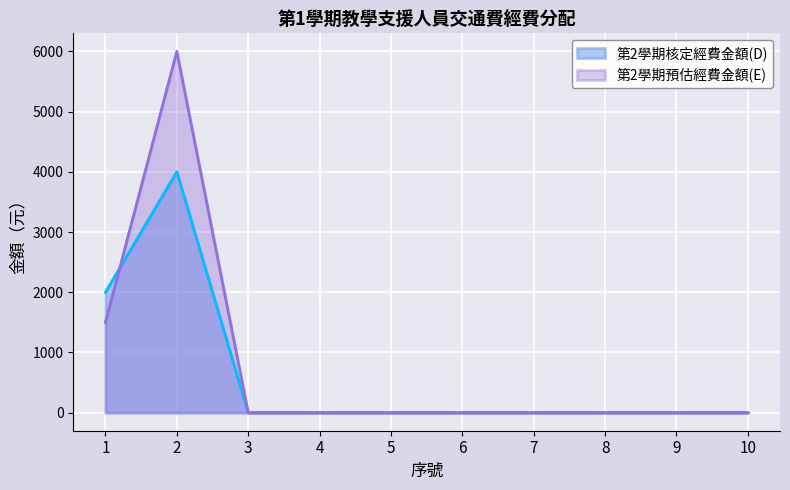

How many times do 第2學期預估經費金額(E) and 第2學期核定經費金額(D) cross each other?

1